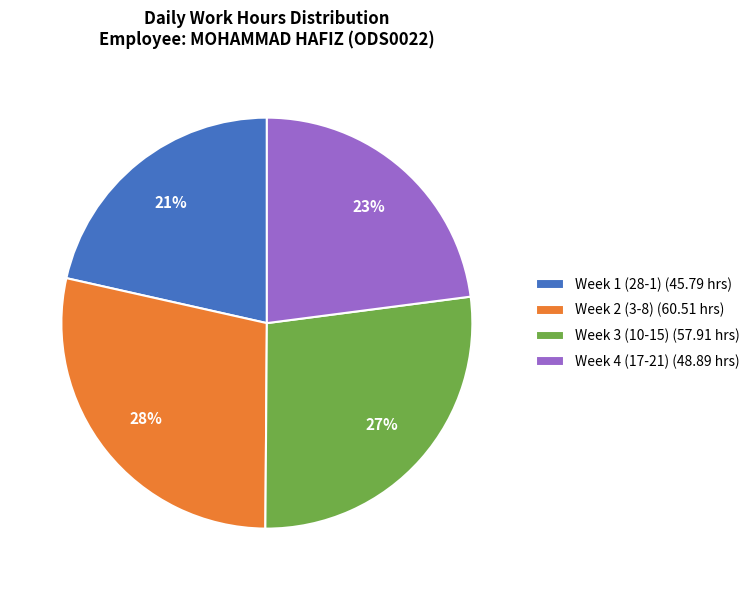

To the nearest percent, what portion does Week 1 (28-1) (45.79 hrs) represent?

21%